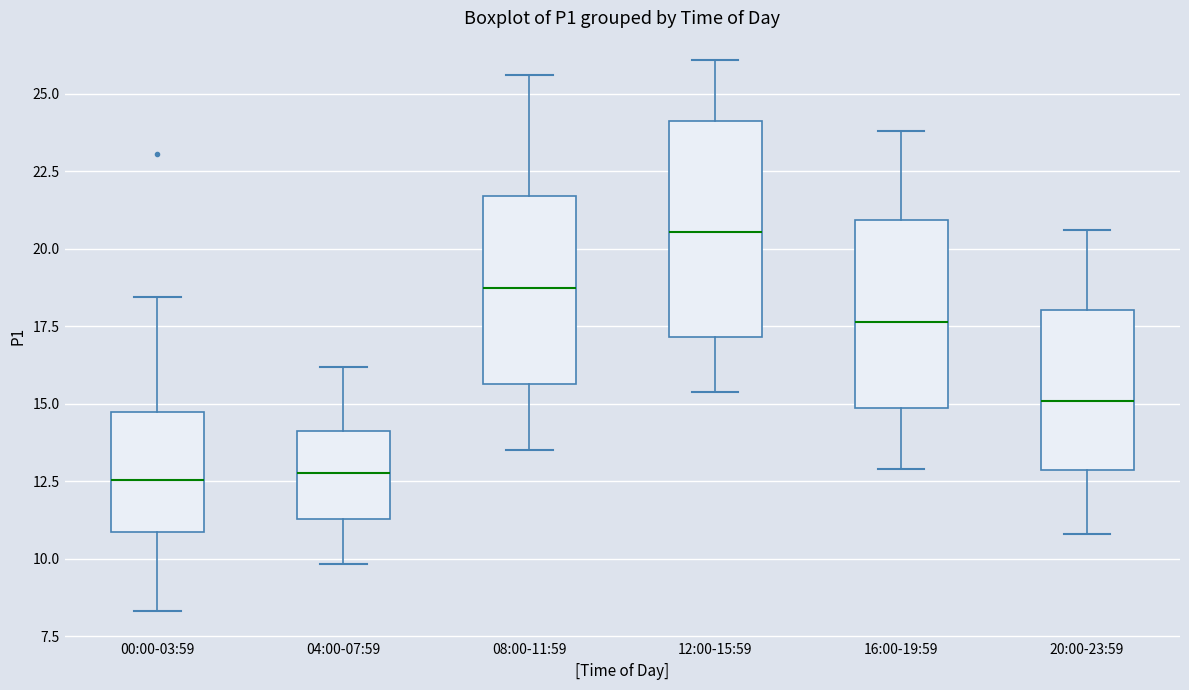

Comparing the boxes themselves (not the whiskers), which one is the tallest?

12:00-15:59